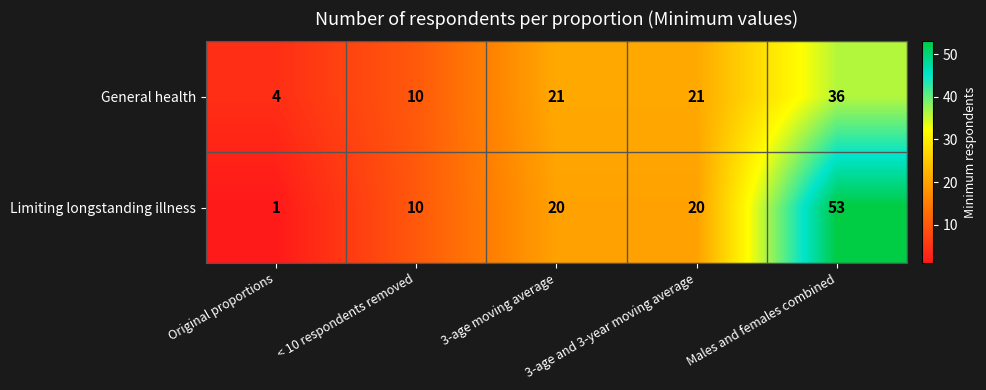

How many categories are shown in the chart?

5